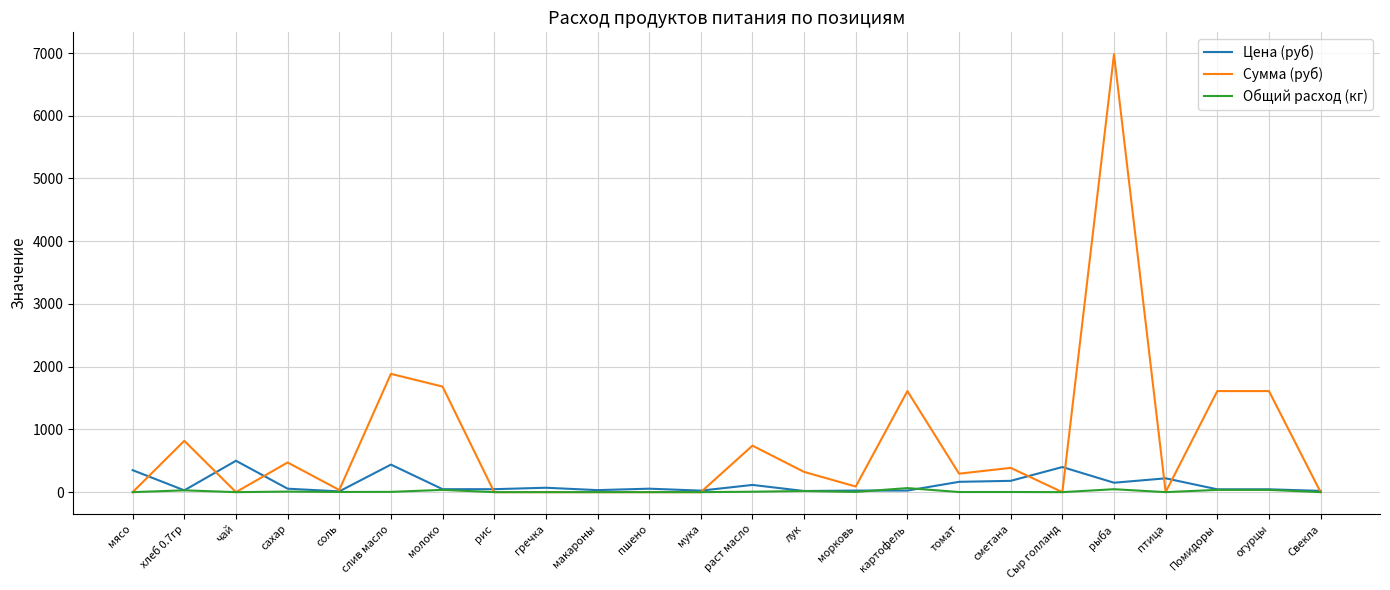

Which series has the largest total across all categories?

Сумма (руб)